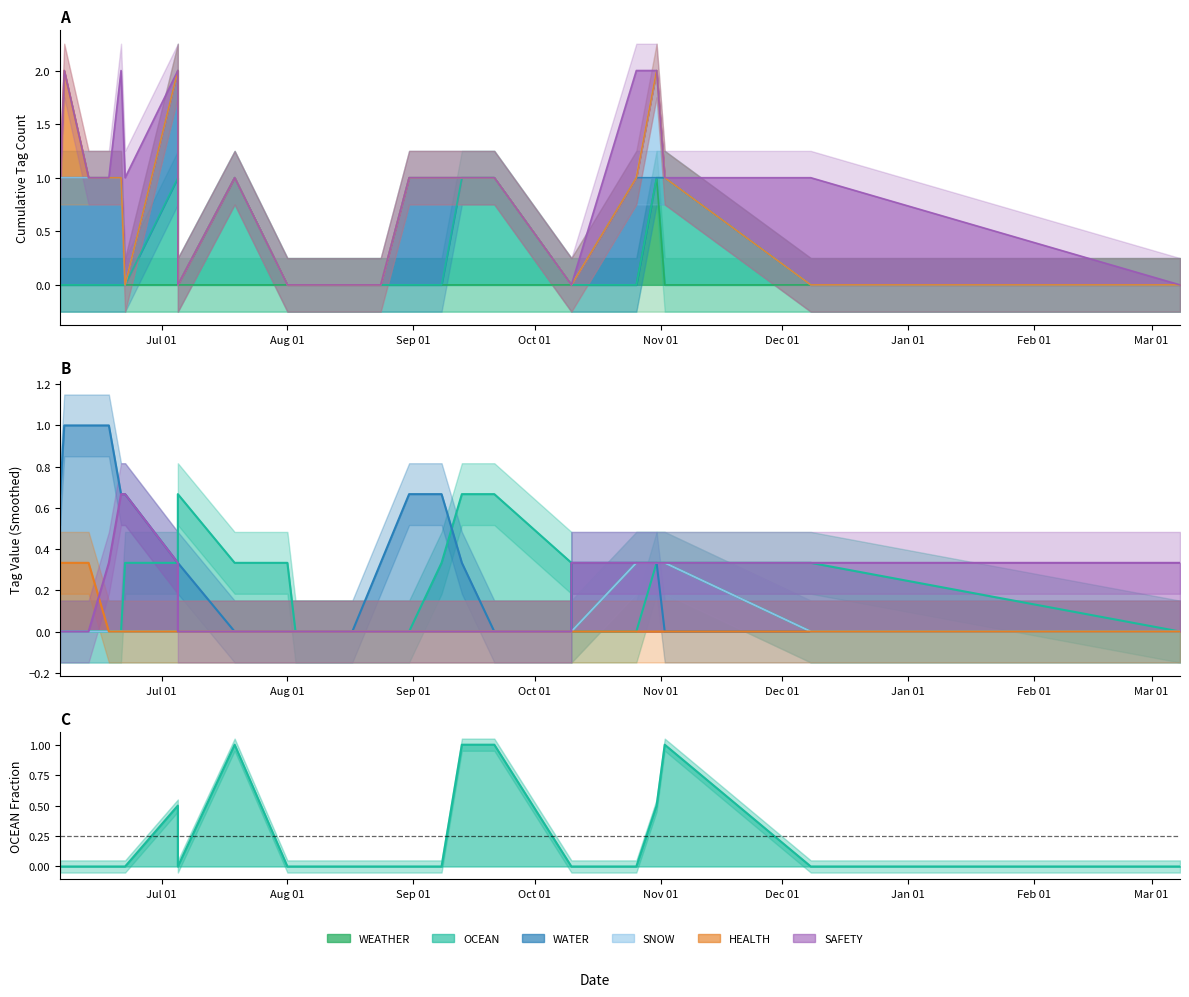

What is the value of the WATER point at the 7th from the left?

1